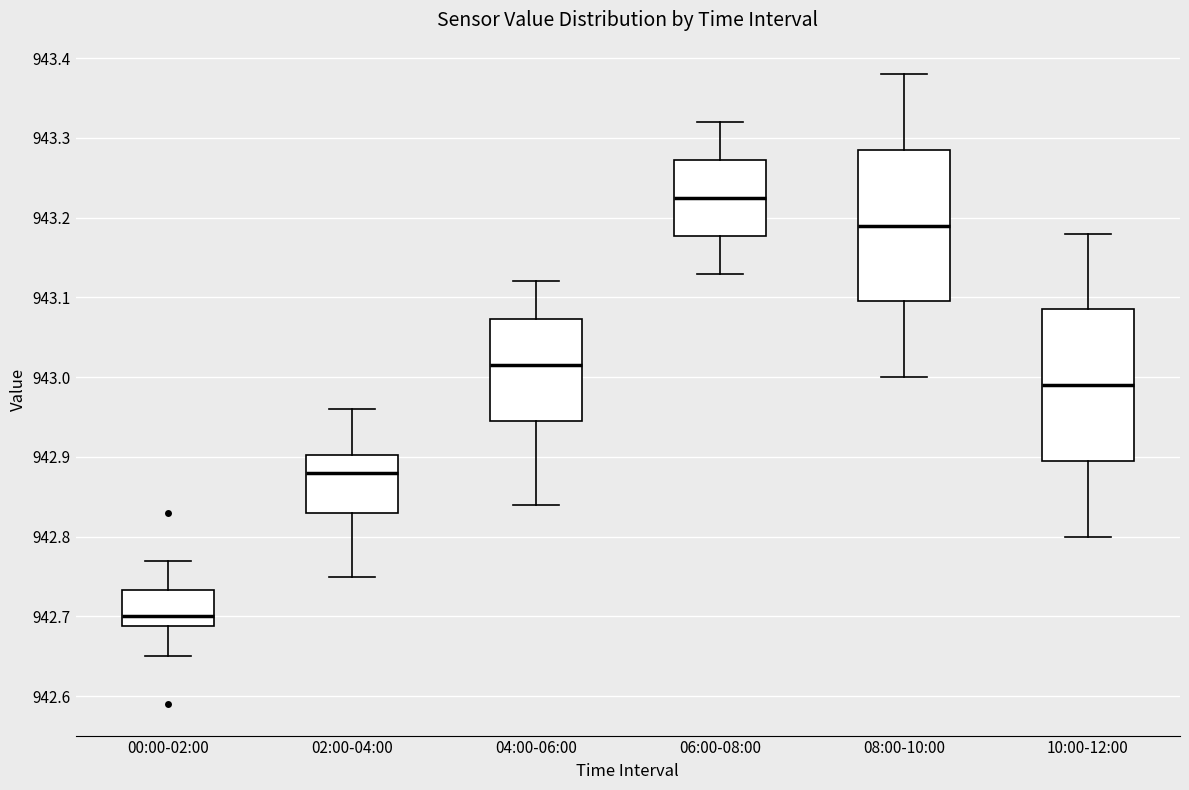

Which box has the lowest median line?

00:00-02:00